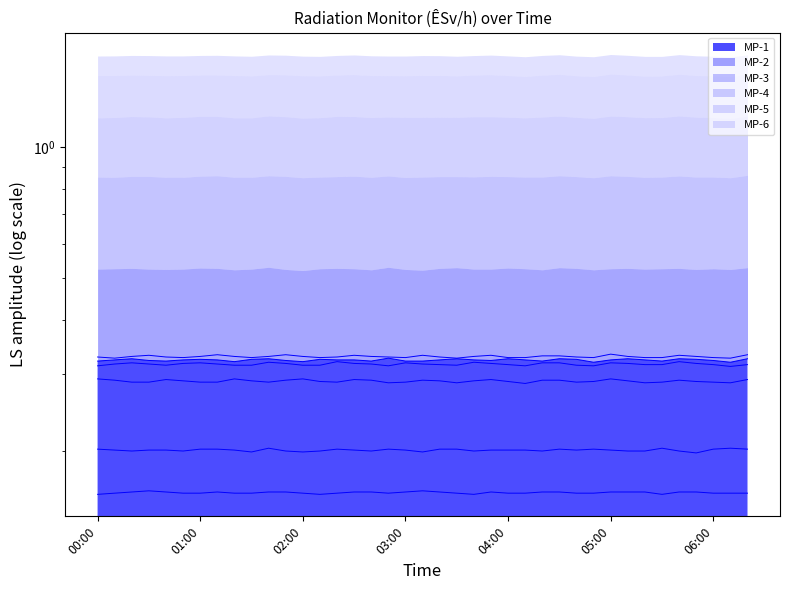

At which label is MP-5 closest to 0?

04:10